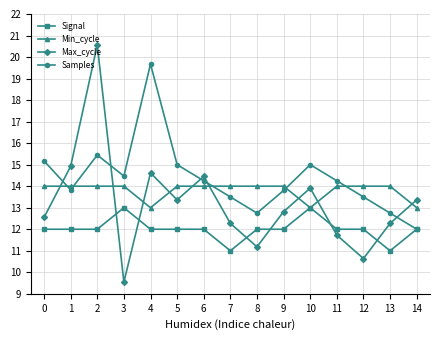

What are all the series names shown in the legend?

Signal, Min_cycle, Max_cycle, Samples